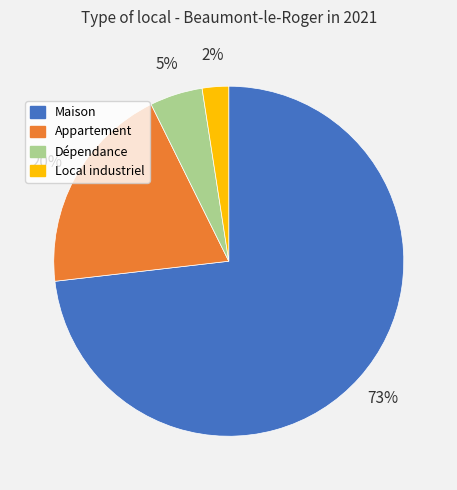

Does Appartement represent more than half of the total?

No